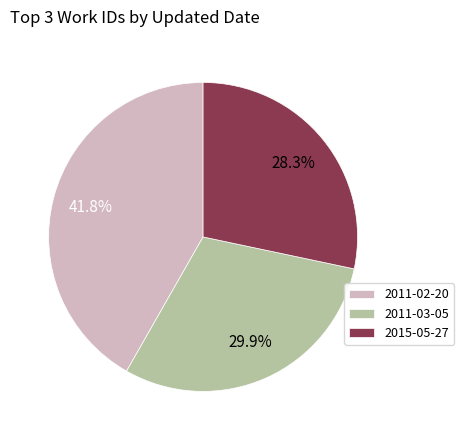

How many segments does this pie chart have?

3